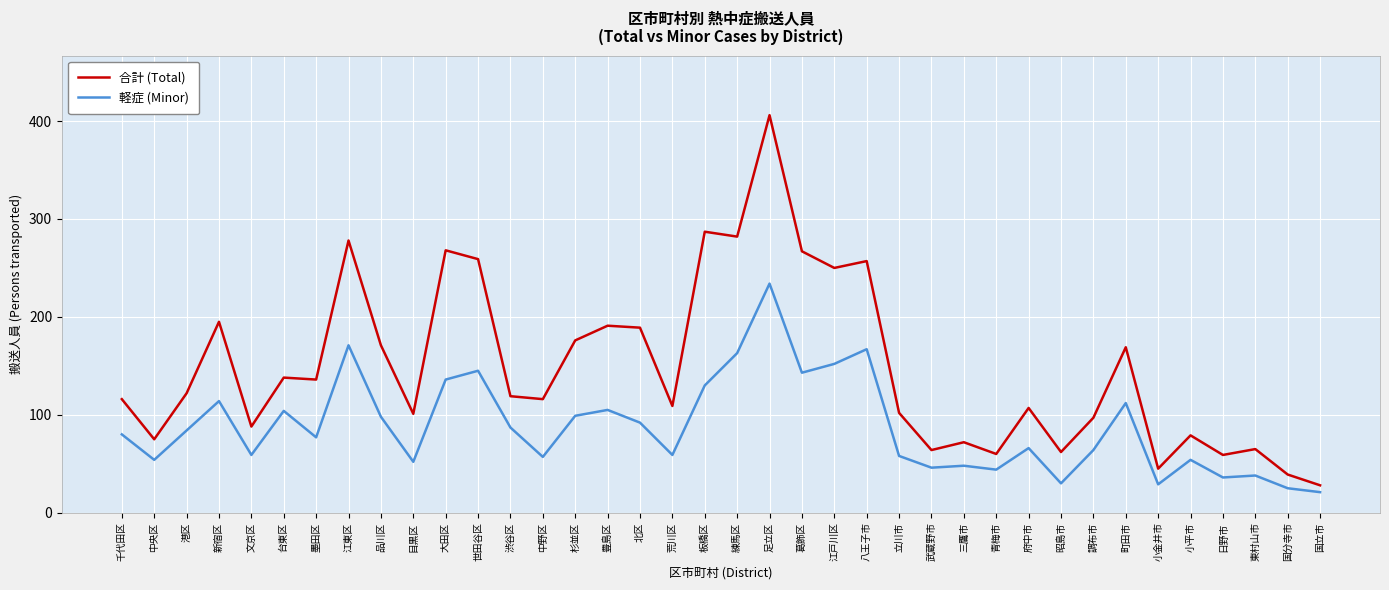

At how many categories does at least one series exceed 264?

6